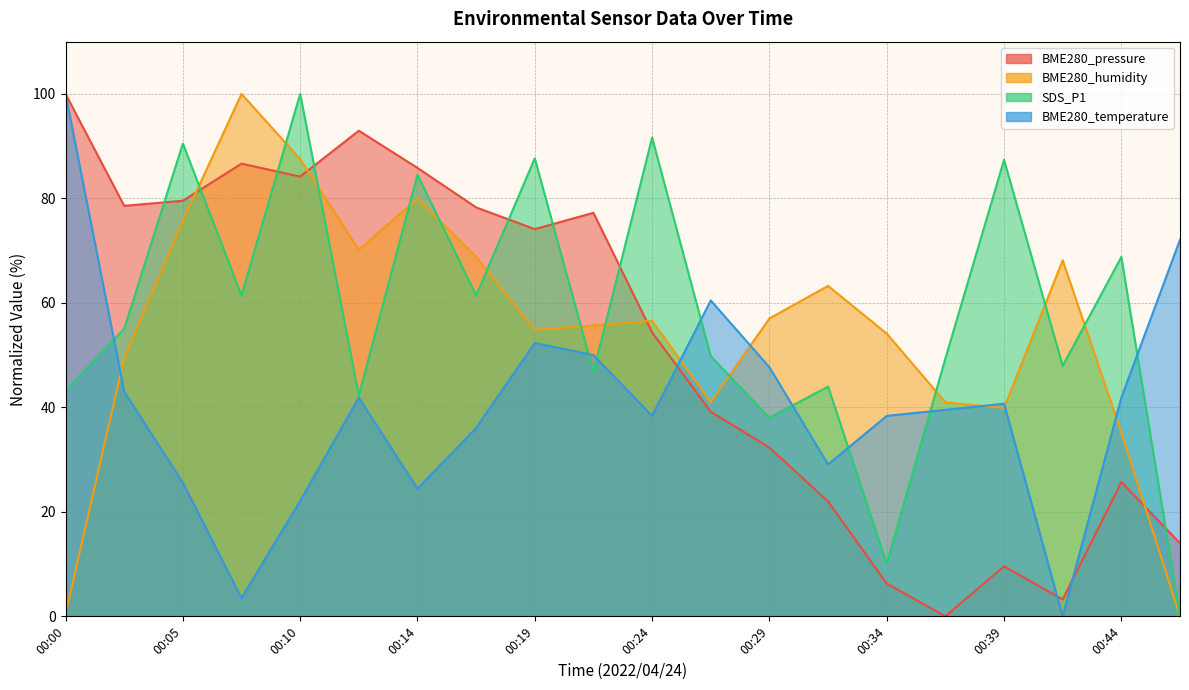

True or false: BME280_temperature has a value of 27.2 at 00:29.

False